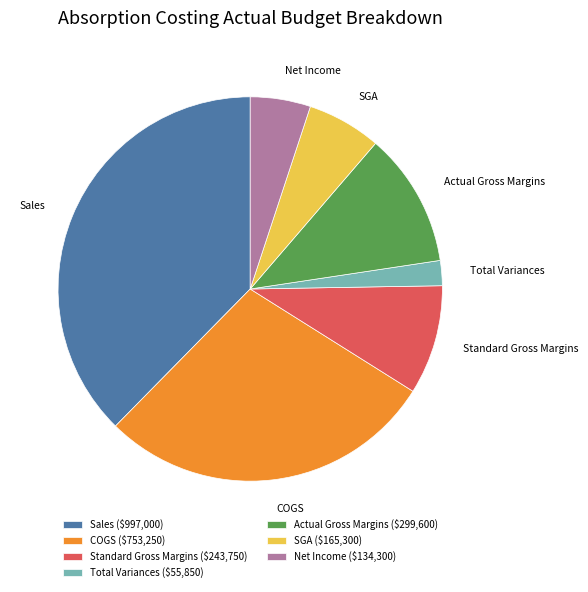

Is there any slice that represents more than half of the pie?

No